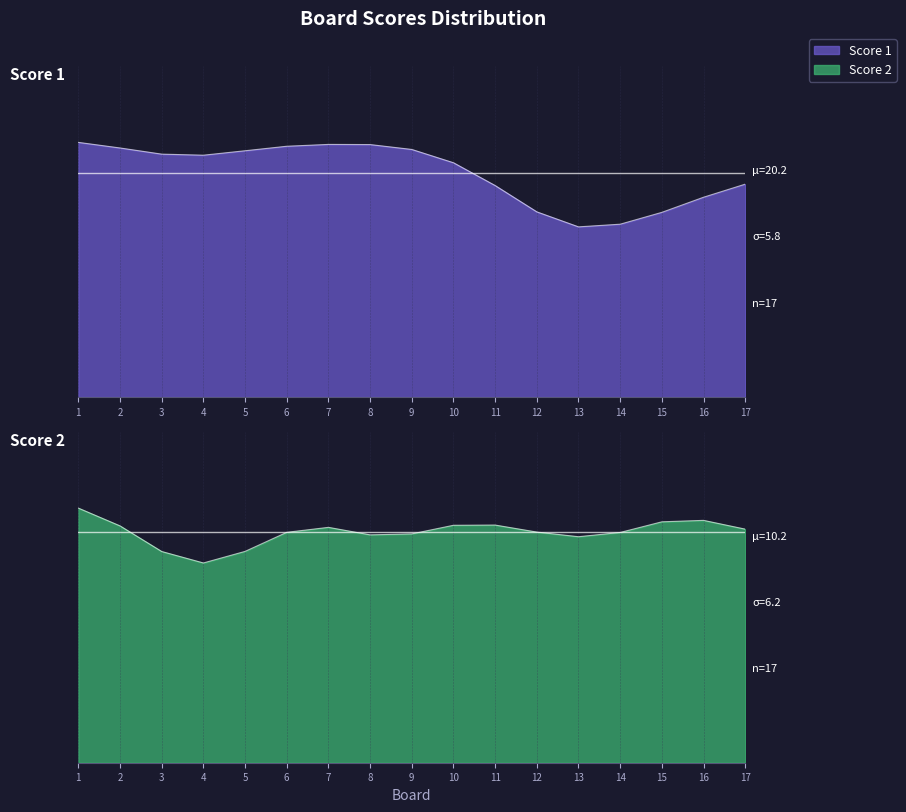

Is it true that Score 2 equals 9 at 9?

True